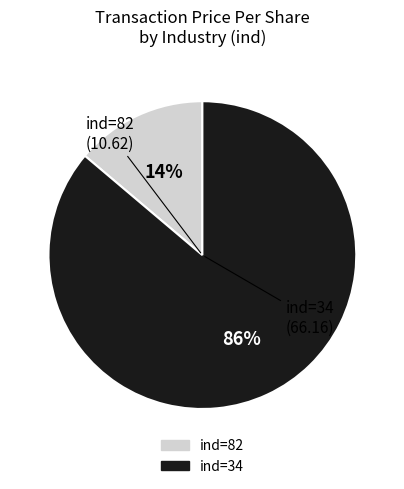

Which category has the biggest portion of the pie?

ind=34